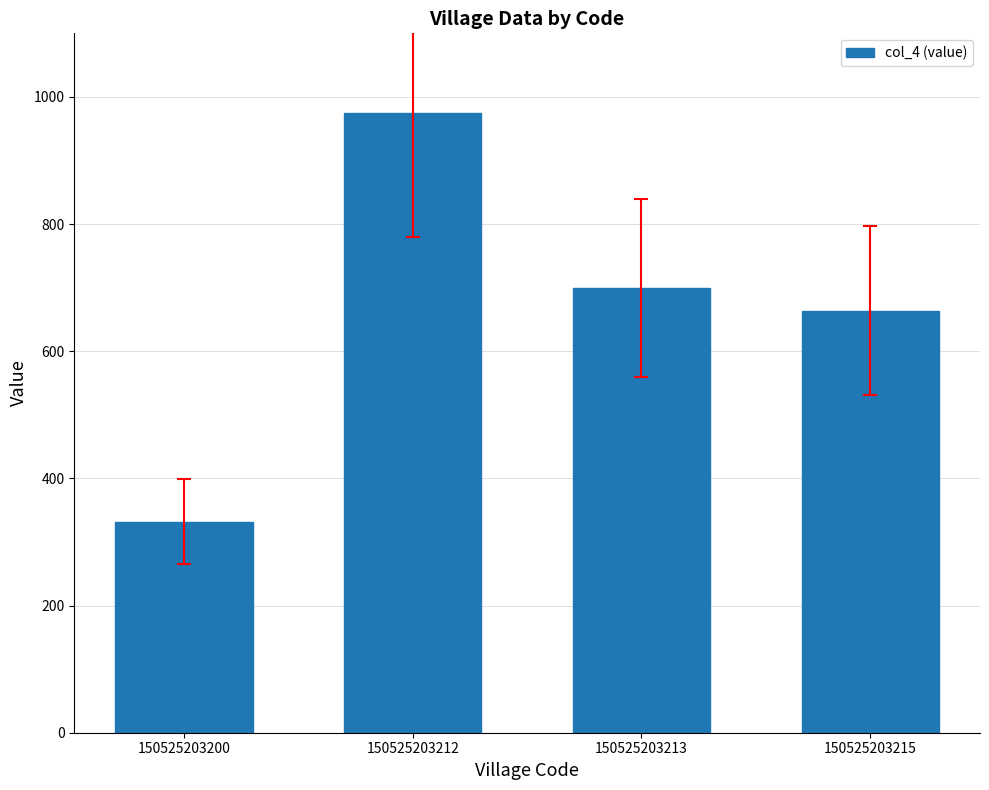

How many bars are there in total?

4